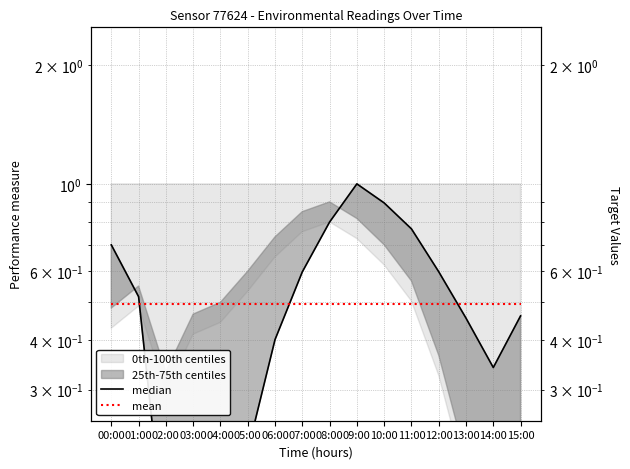

What value does the median series have at 07:00?

0.6